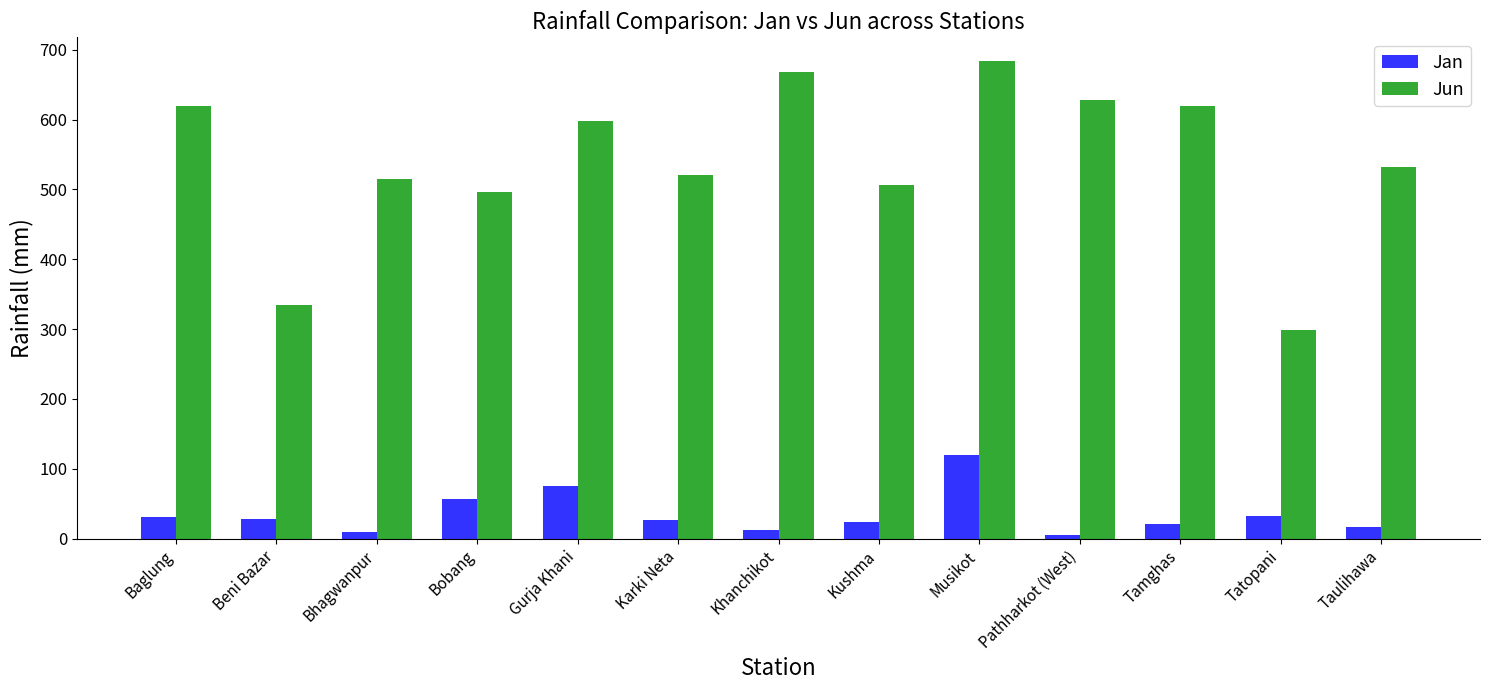

At how many categories does at least one series exceed 556?

6